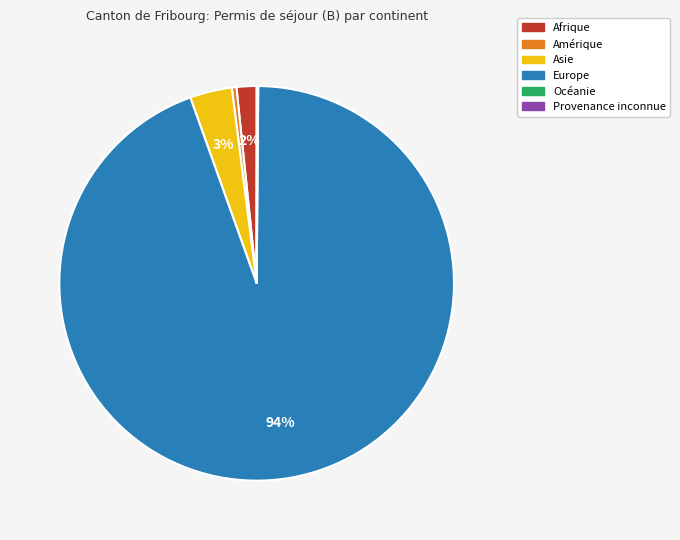

To the nearest percent, what is the average slice percentage?

17%